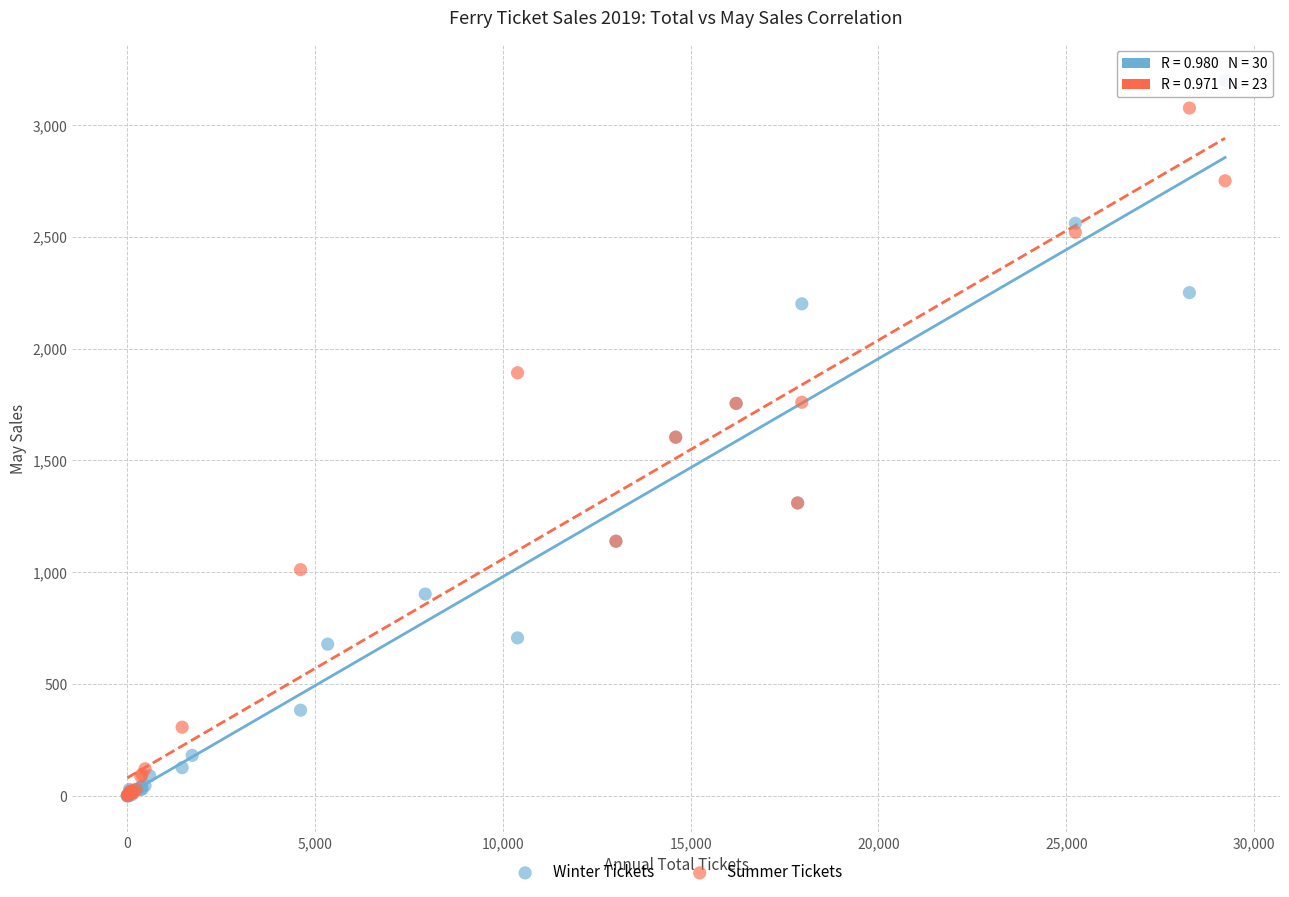

Which series has the largest Y range (max minus min)?

Winter Tickets